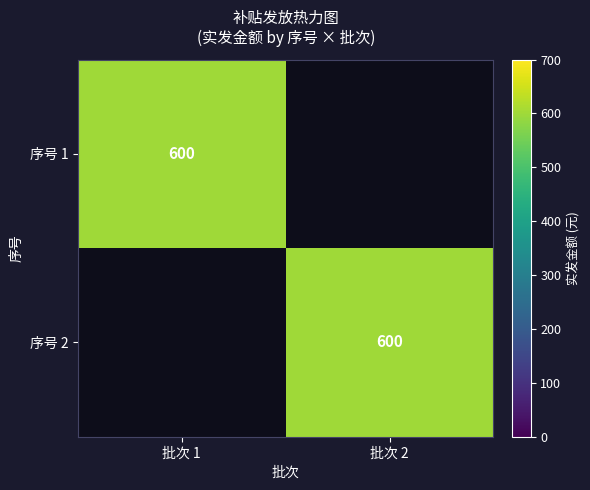

The value of 序号 1 at 批次 1 is 368. True or false?

False